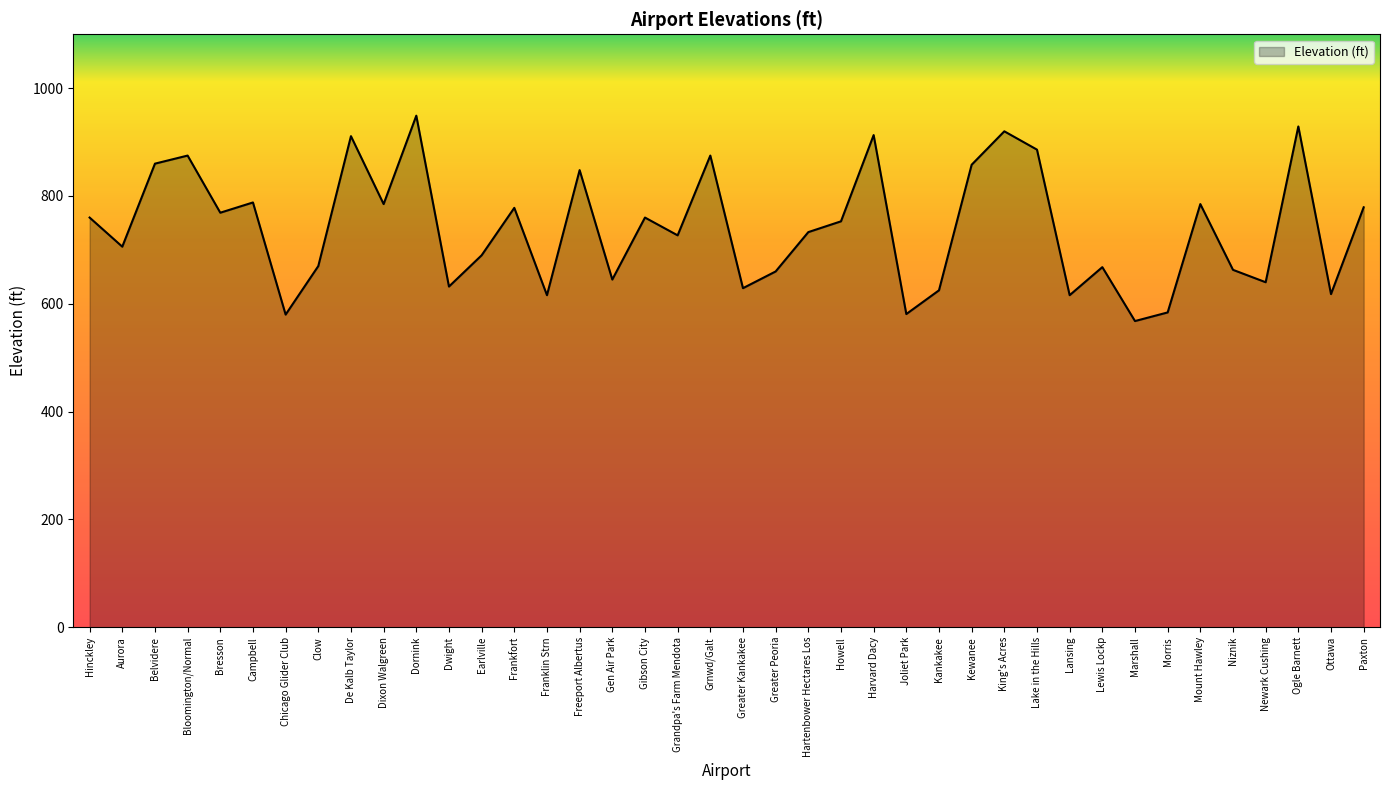

The value at Freeport Albertus is 1287. True or false?

False